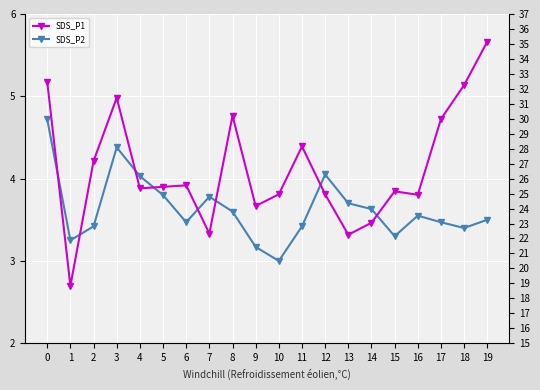

The value of SDS_P1 (right) at 12 is 35.8. True or false?

False